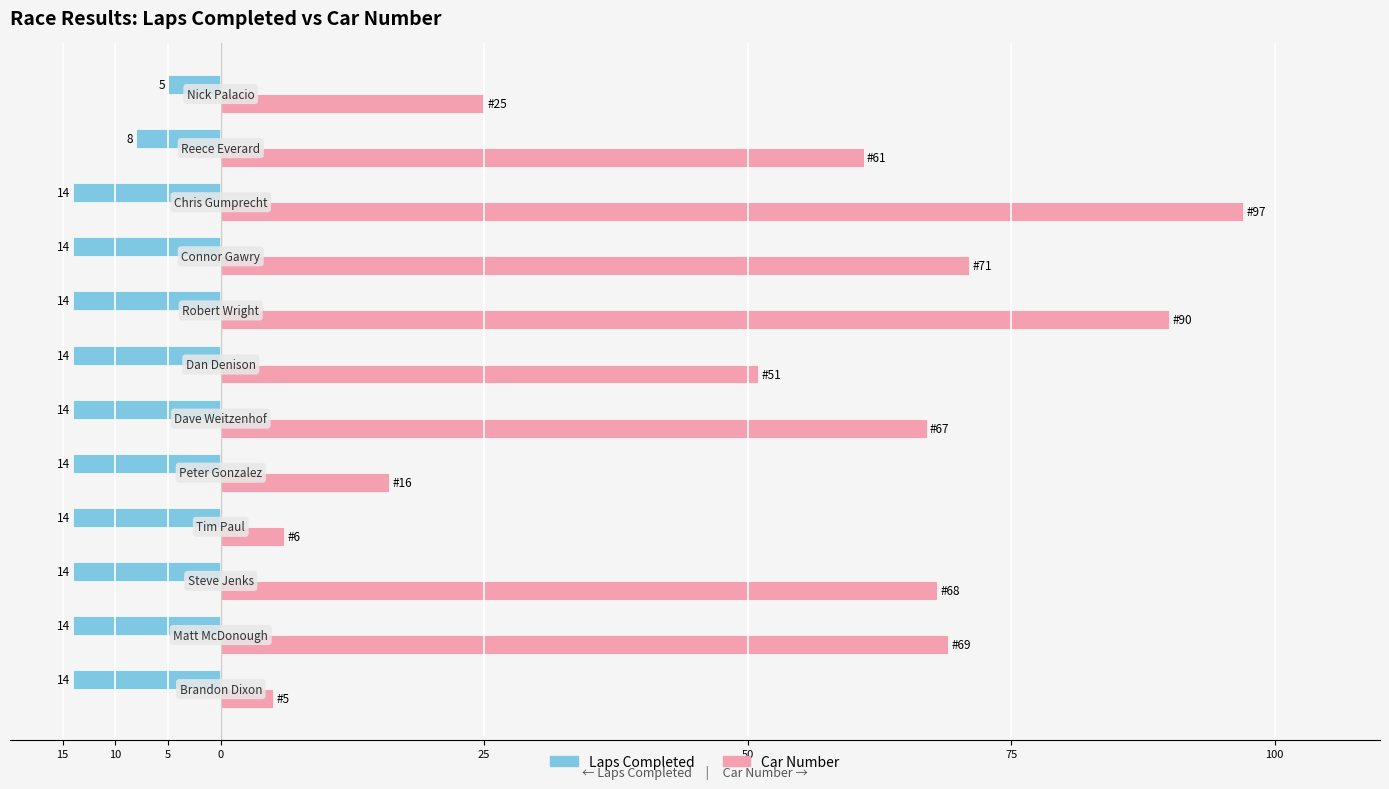

Reading left to right, transcribe all the data shown in this chart.

Laps Completed: -14	-14	-14	-14	-14	-14	-14	-14	-14	-14	-8	-5
Car Number: 5	69	68	6	16	67	51	90	71	97	61	25